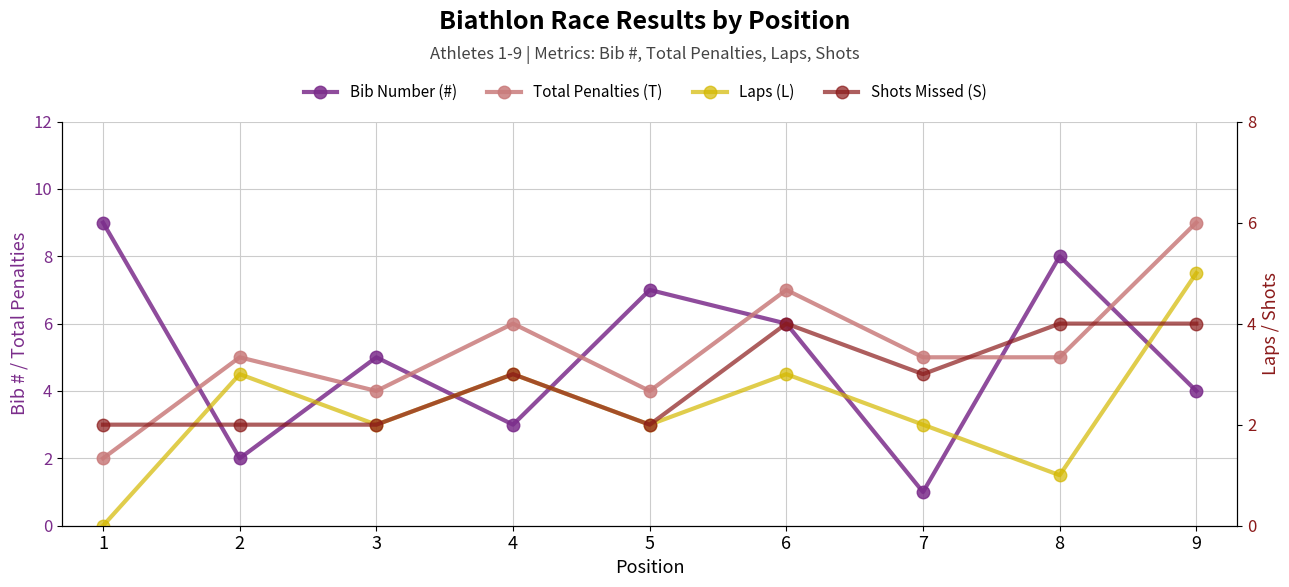

Which series has the widest spread of values?

Bib Number (#)